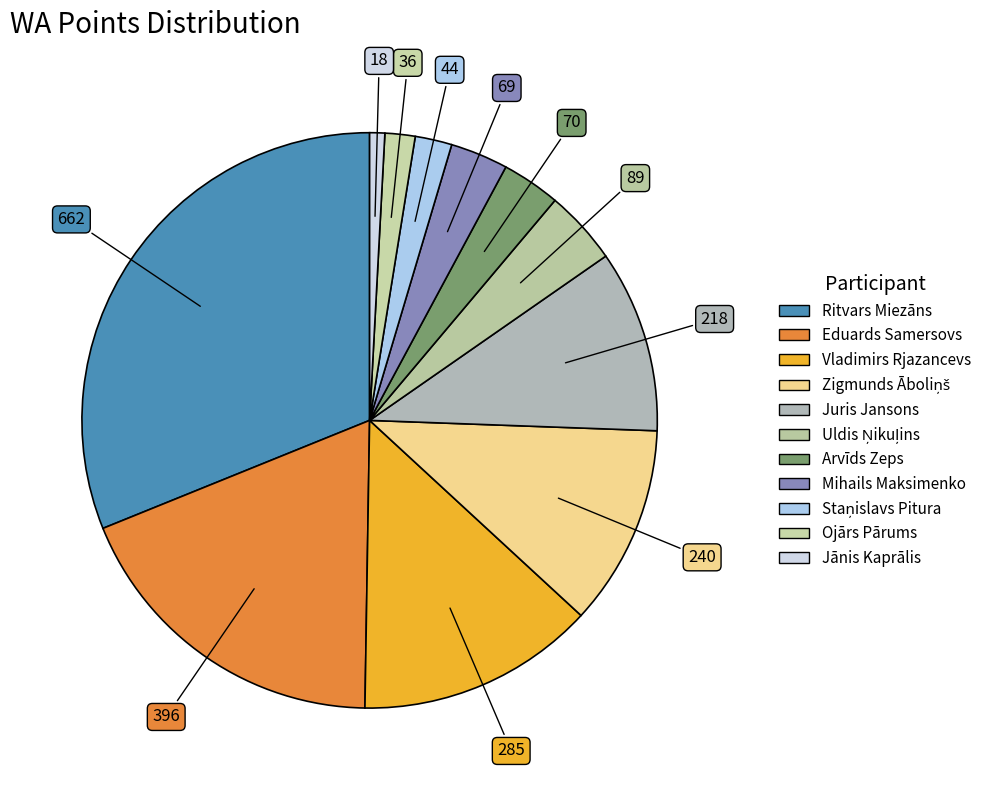

How many segments does this pie chart have?

11